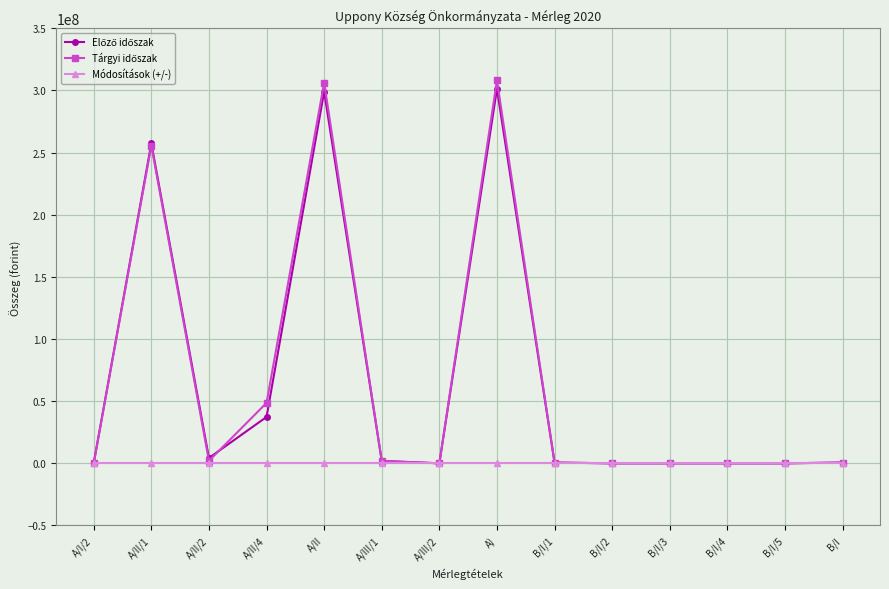

What is the maximum value shown in the chart?

308102151